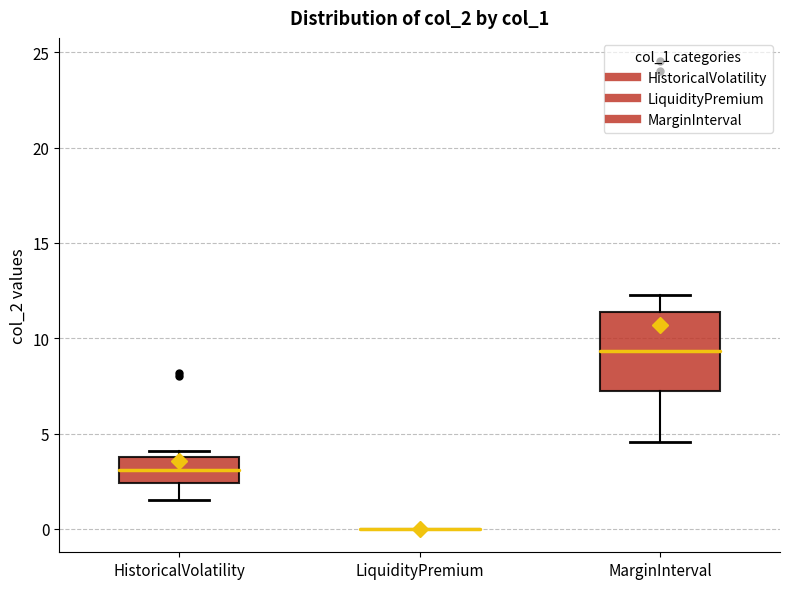

Which box is the tallest, from its lower edge to its upper edge?

MarginInterval